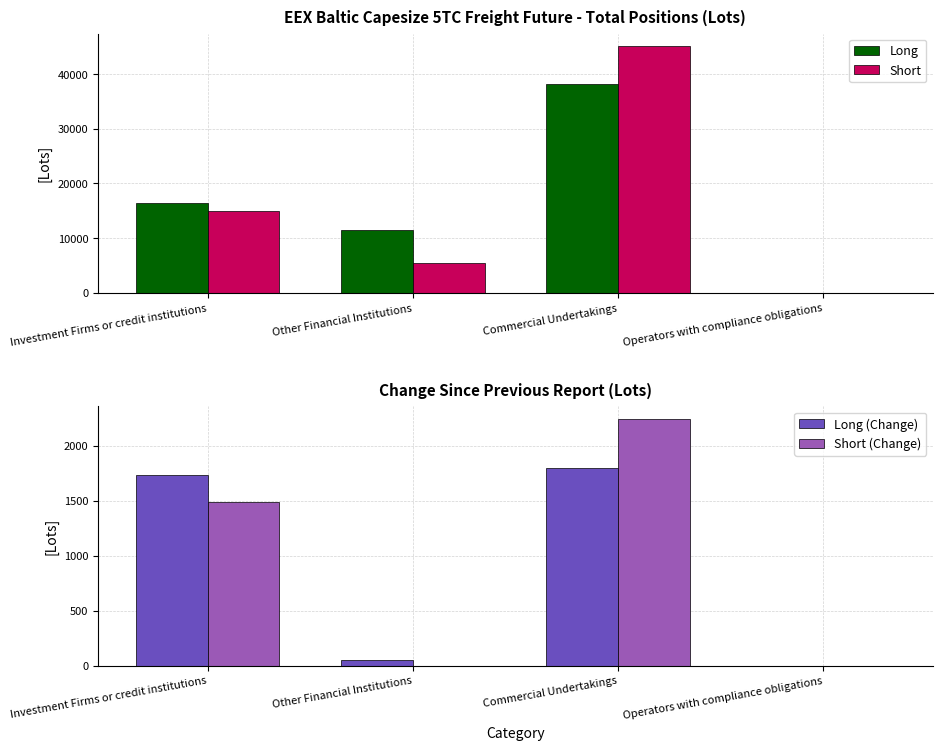

Is it true that Long equals 38198.8 at Commercial Undertakings?

True